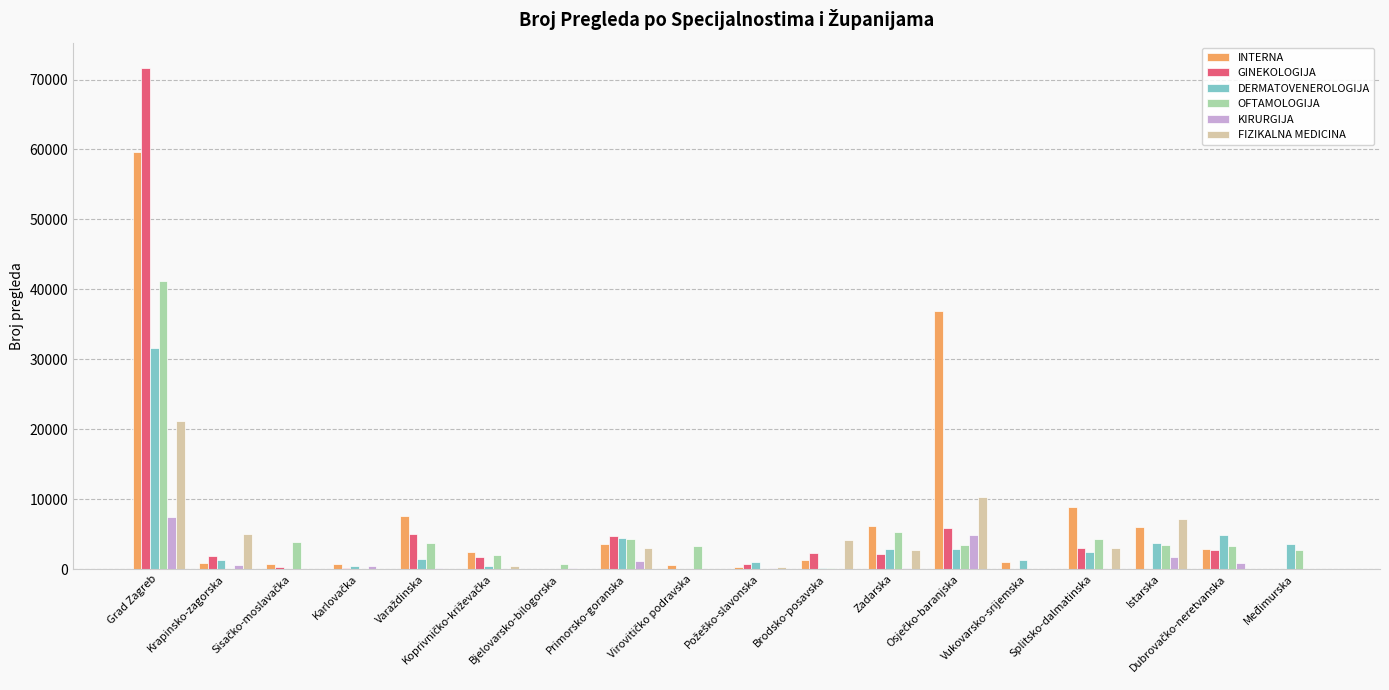

At which label does INTERNA first exceed 2480?

Grad Zagreb